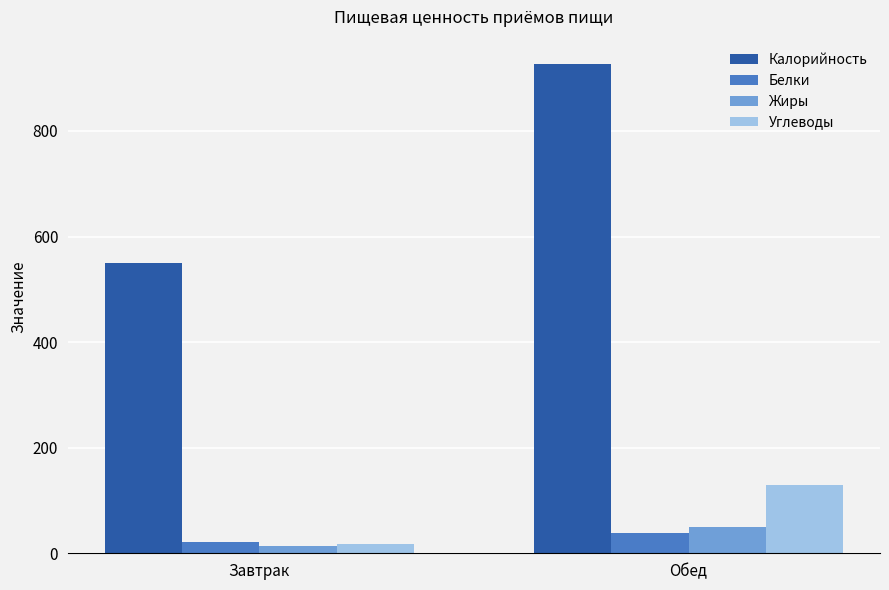

List the labels in order of Углеводы value, largest first.

Обед, Завтрак